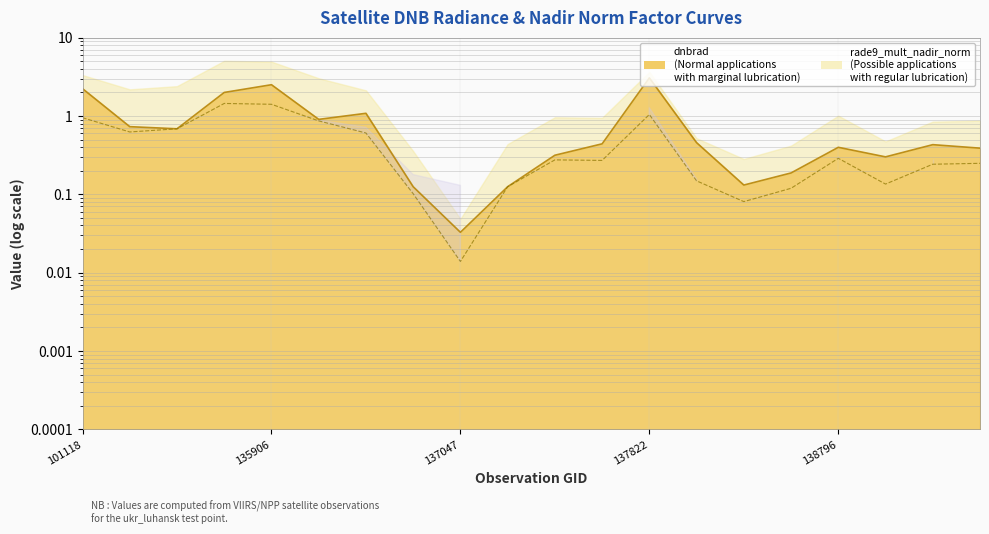

How many intersections are there between dnbrad and rade9_mult_nadir_norm?

2